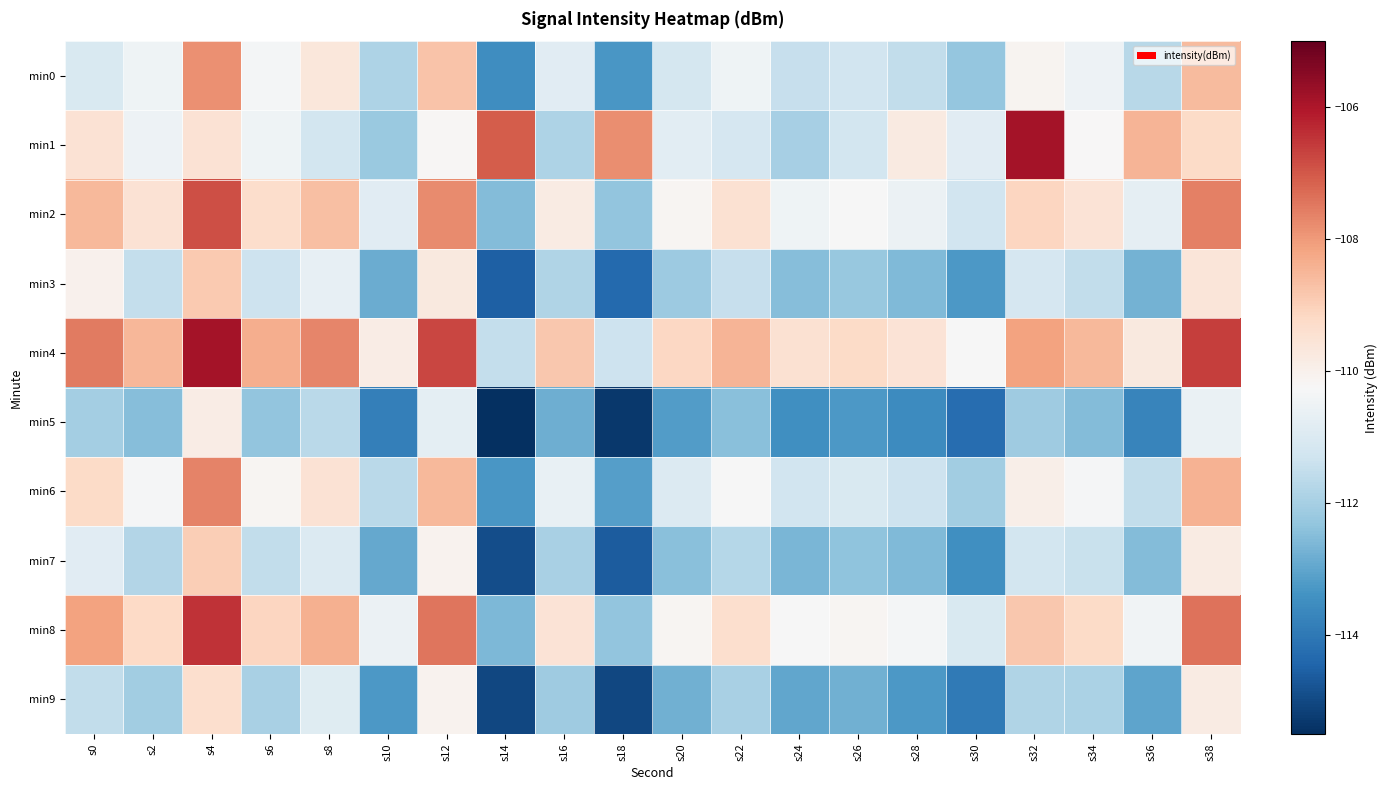

What is the total value across all series at s26?

-1113.8